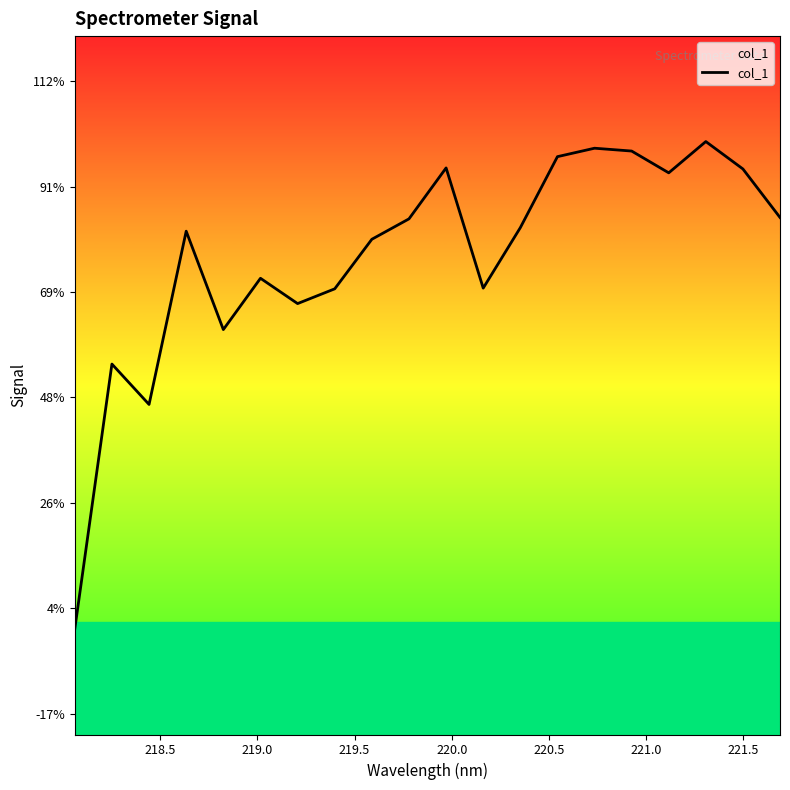

Is this an area chart (filled region under the line)?

Yes